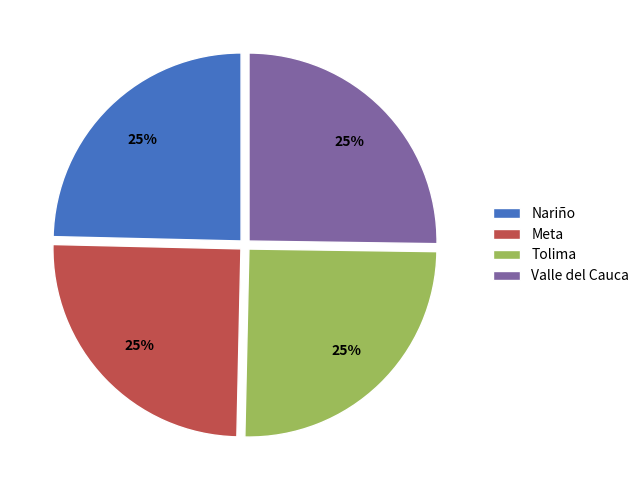

Is there any slice that represents more than half of the pie?

No